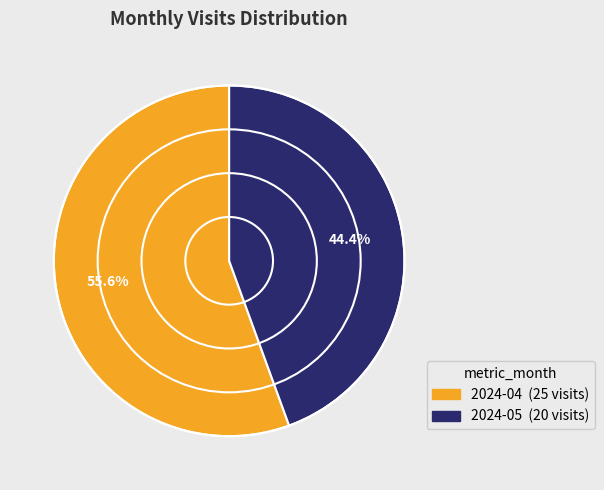

What percentage is the 2024-05 slice, to the nearest percent?

44%